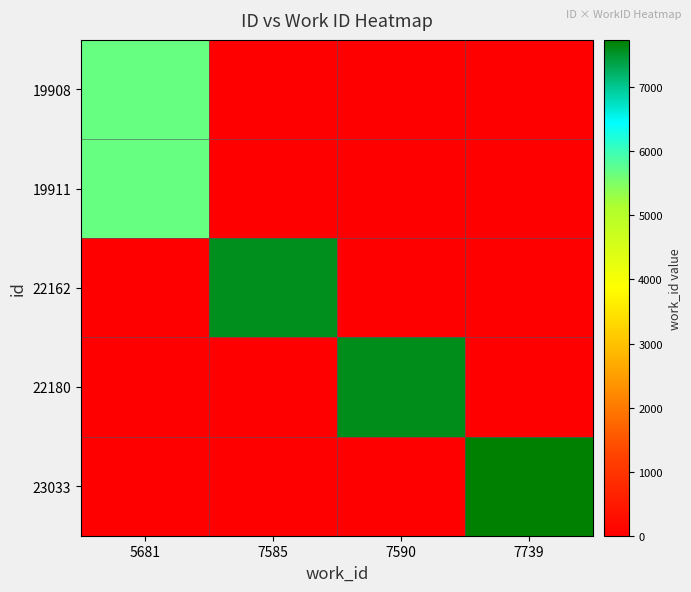

At which category is the sum across all series the highest?

5681